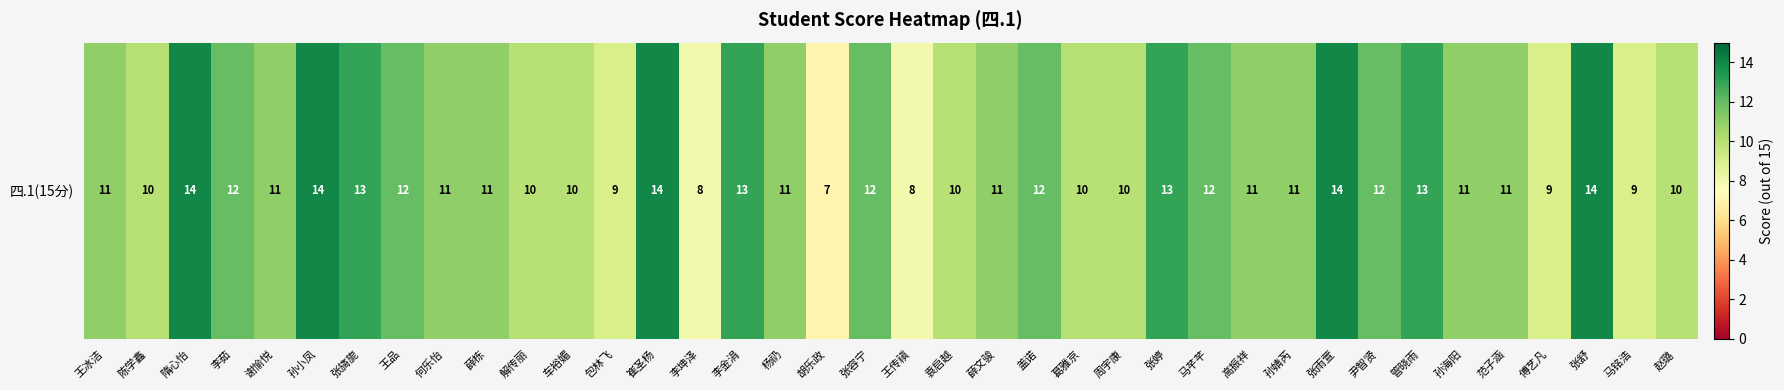

The chart shows a value of 9 at 包林飞. True or false?

True